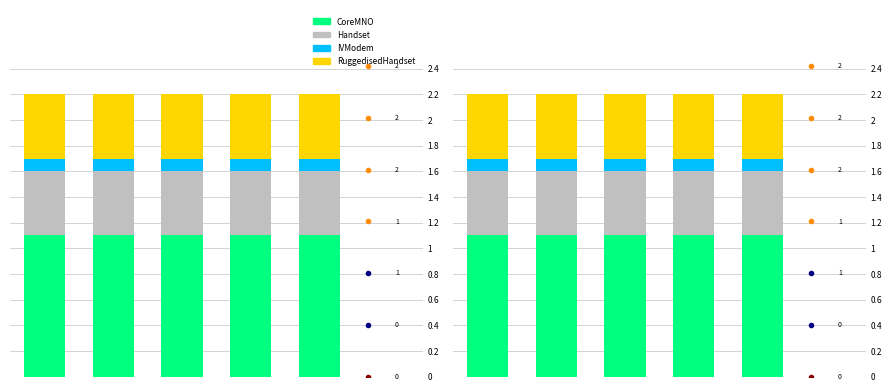

Which series has the largest total across all categories?

CoreMNO